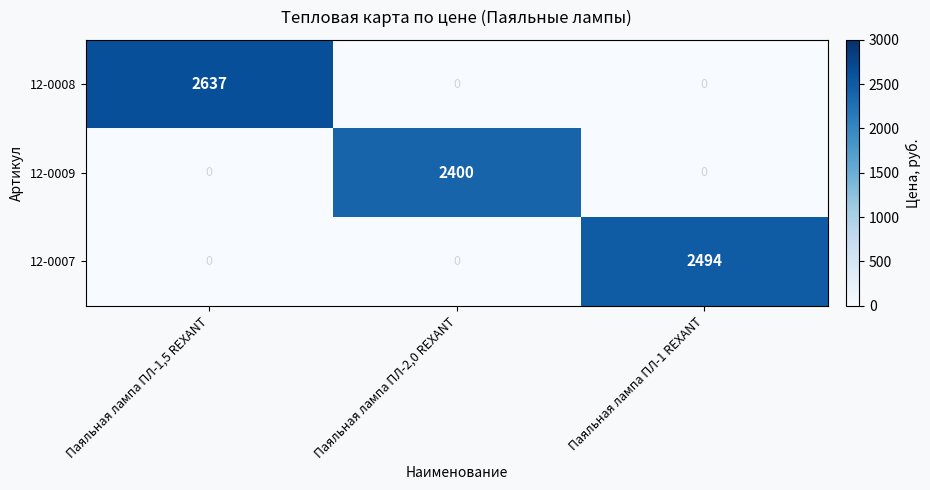

Which label corresponds to the largest value in the chart?

Паяльная лампа ПЛ-1,5 REXANT